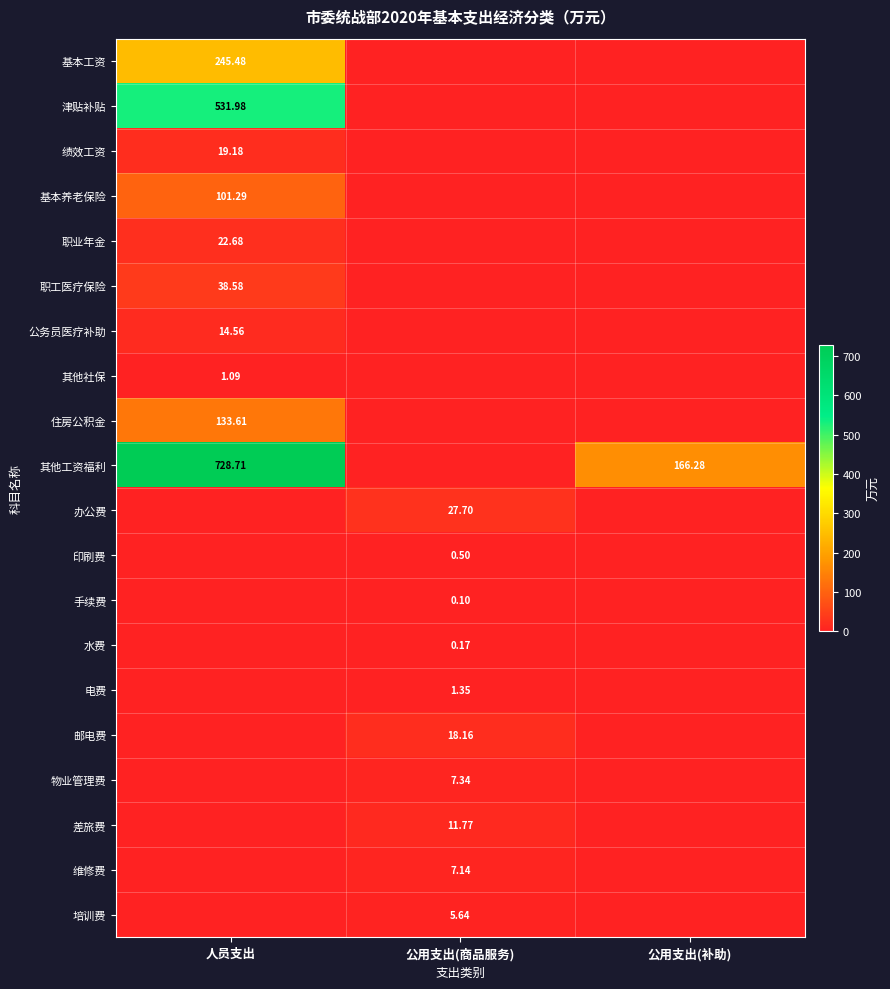

What is the spread (max minus min) of values at 公用支出(补助)?

166.3